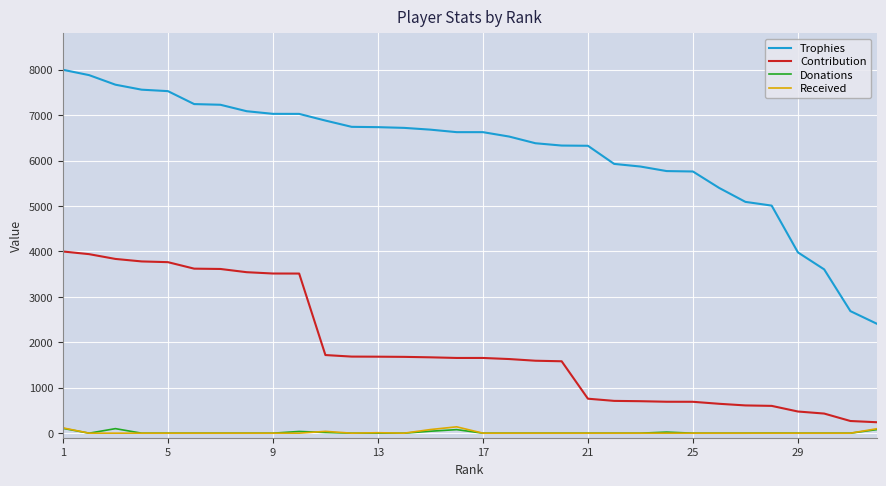

Which series has the largest range (max minus min)?

Trophies